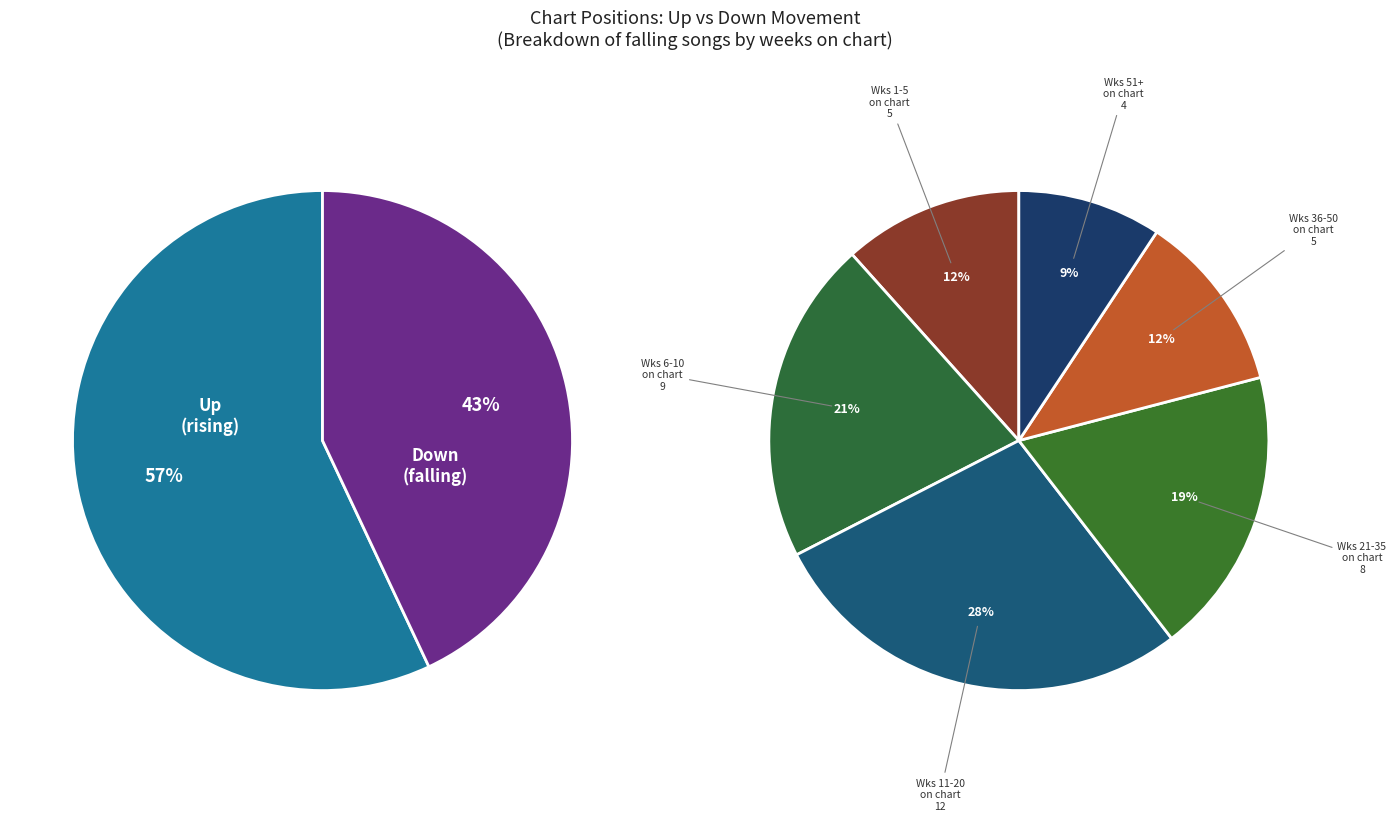

Is it true that down is 31% of the pie?

False